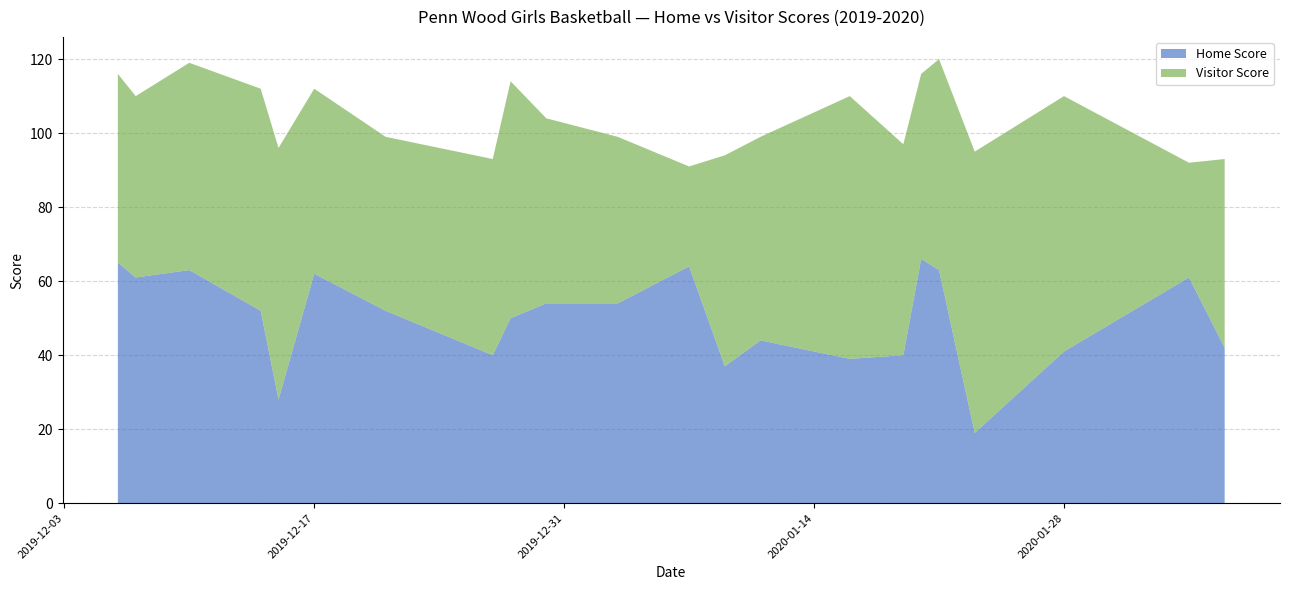

Reading right to left, list all the values displayed in this chart.

Home Score: 42	61	41	19	63	66	40	39	44	37	64	54	54	50	40	52	62	28	52	63	61	65
Visitor Score: 51	31	69	76	57	50	57	71	55	57	27	45	50	64	53	47	50	68	60	56	49	51